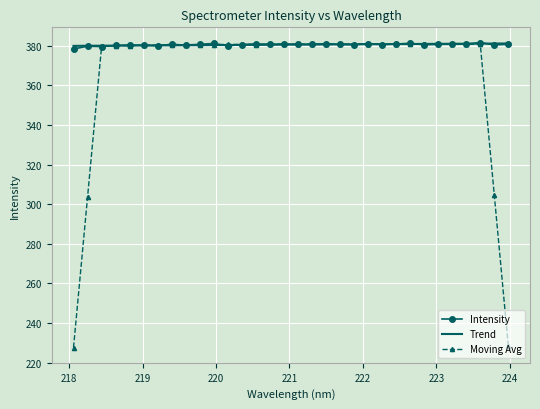

True or false: Intensity has more than 1 points higher than both neighbors.

True